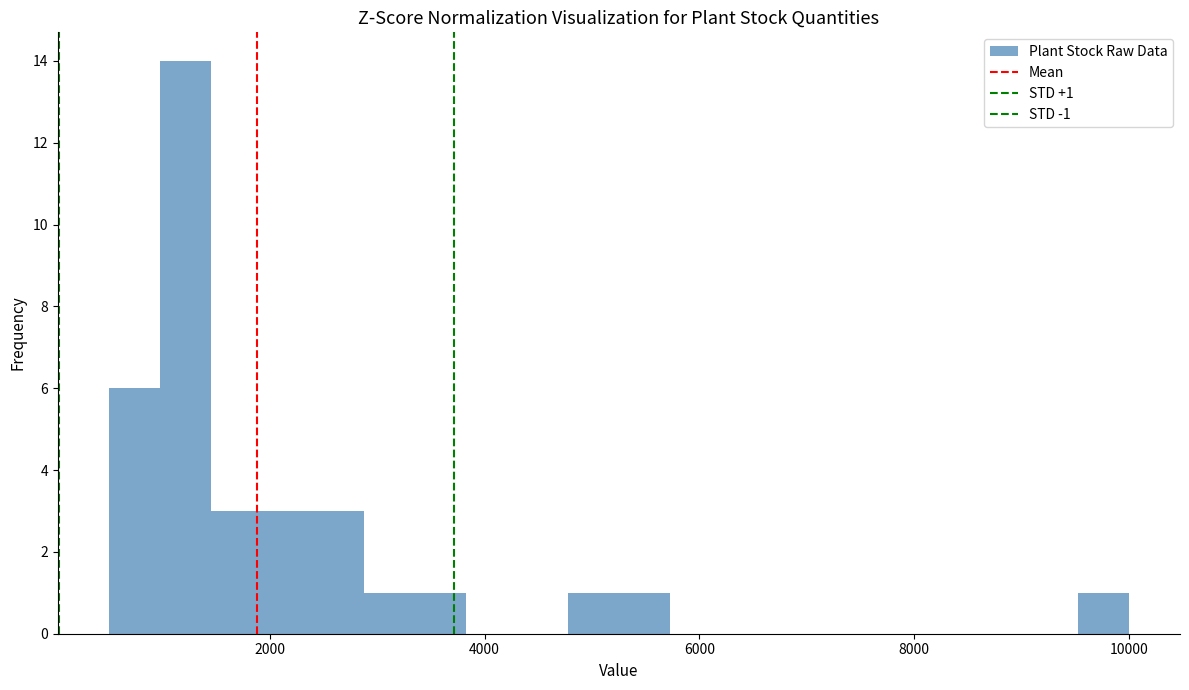

Read against the x-axis, roughly where is the centre of the tallest bar?

1200